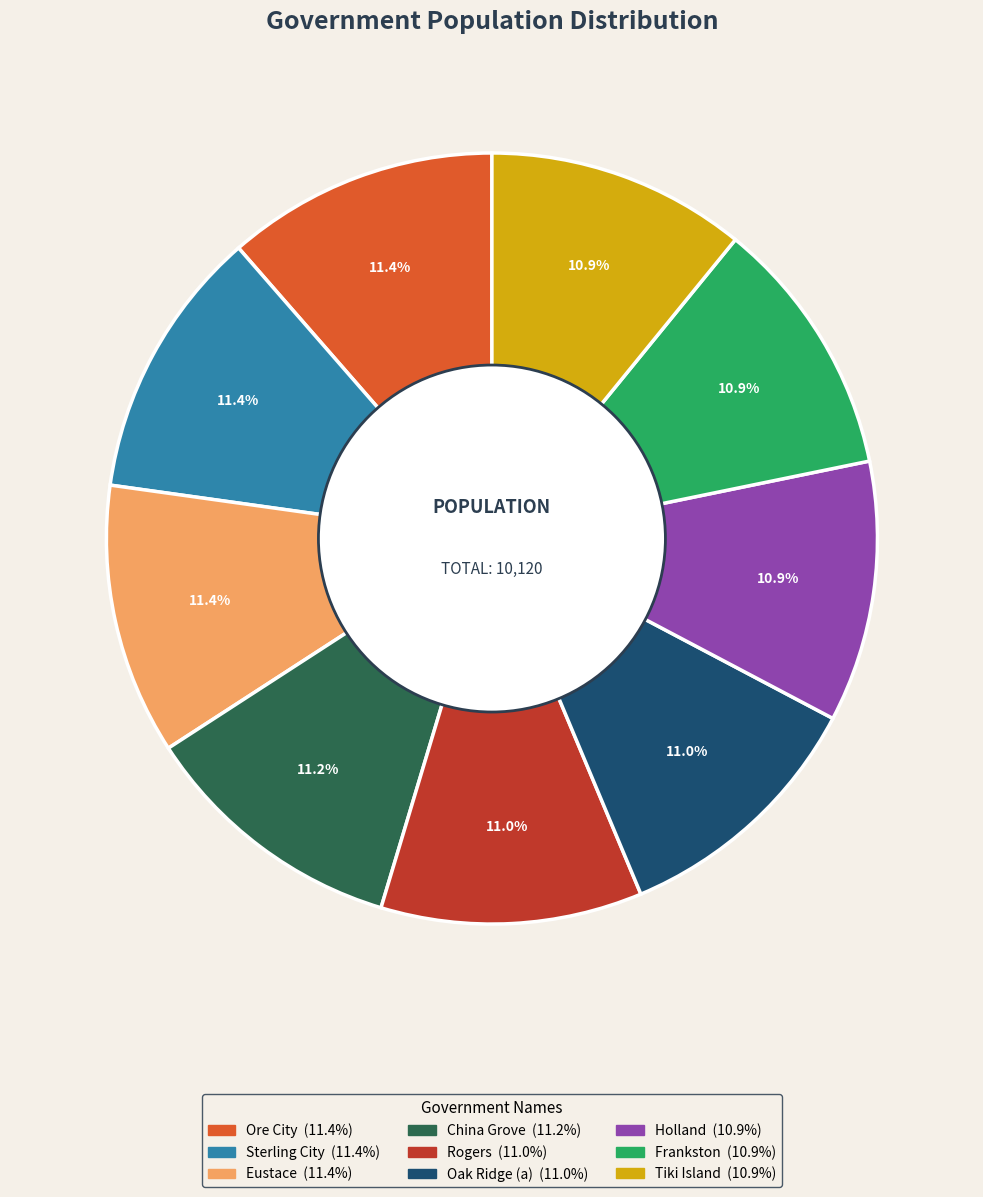

Is the sum of Sterling City and China Grove greater than half?

No